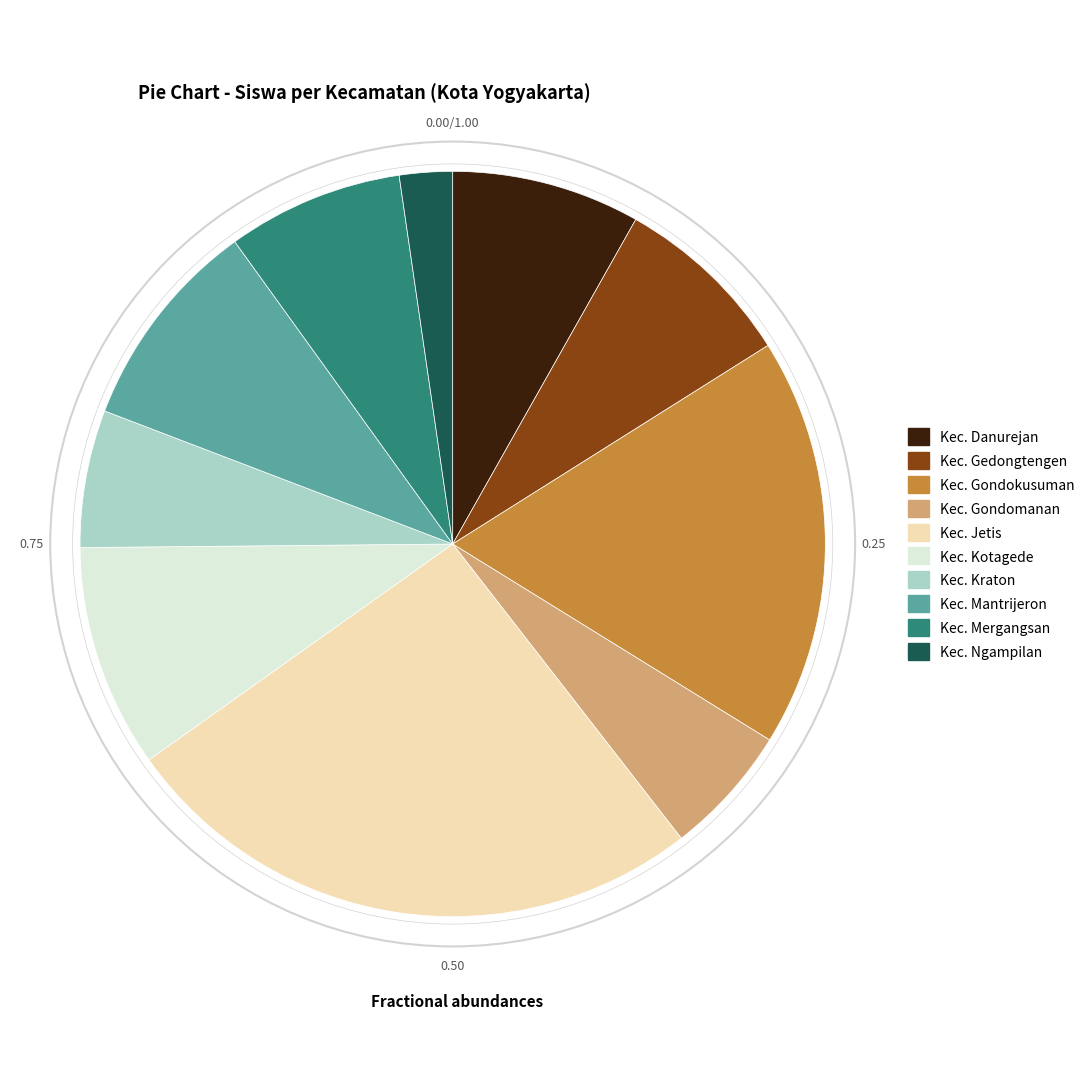

Does any single category account for the majority?

No